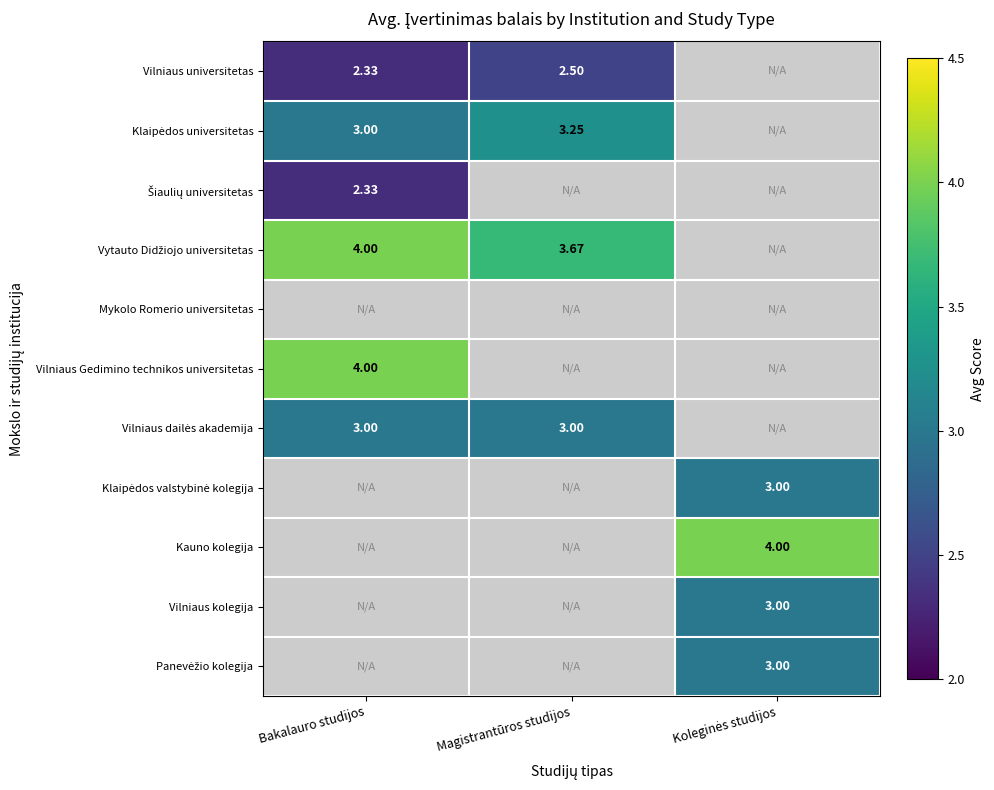

Which has a higher value, Magistrantūros studijos or Bakalauro studijos?

Magistrantūros studijos